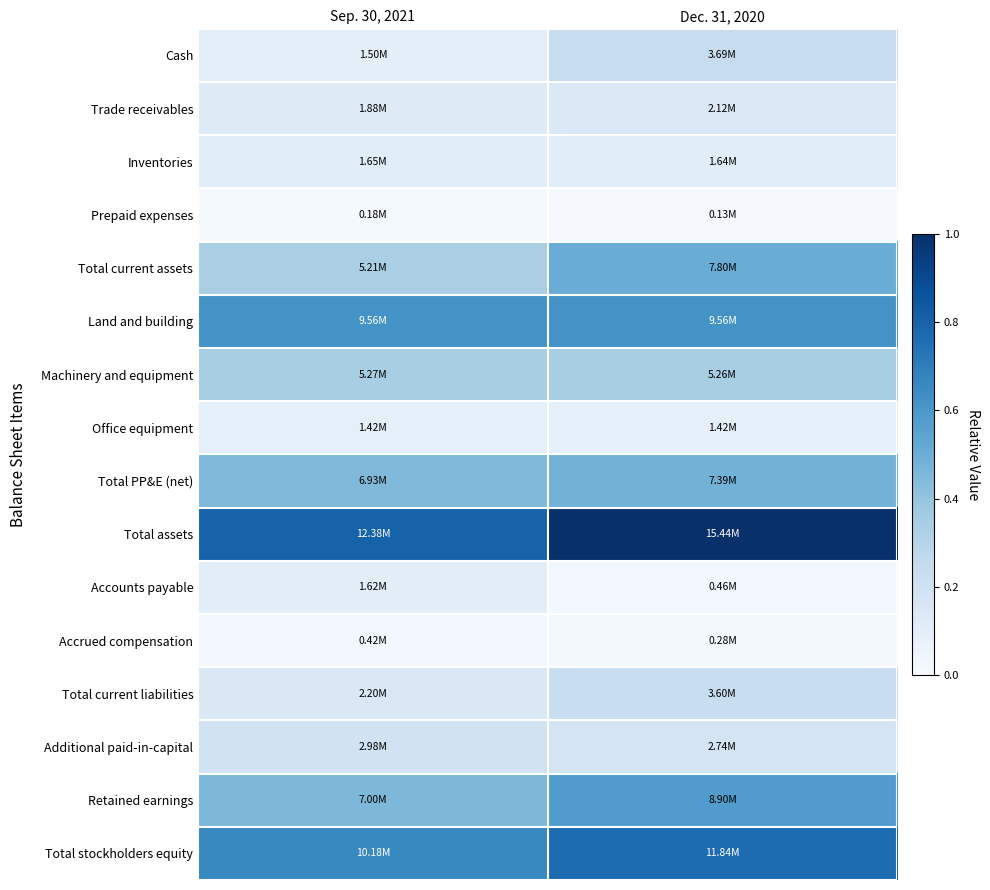

Count the number of data series in this chart.

16